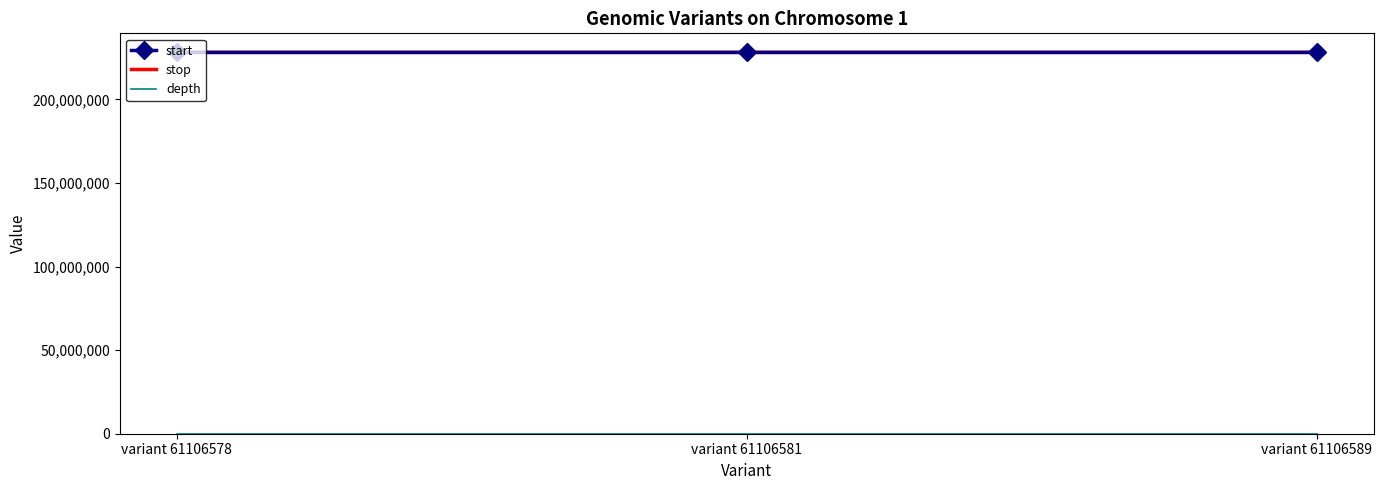

Is it true that stop equals 133190633 at variant 61106578?

False